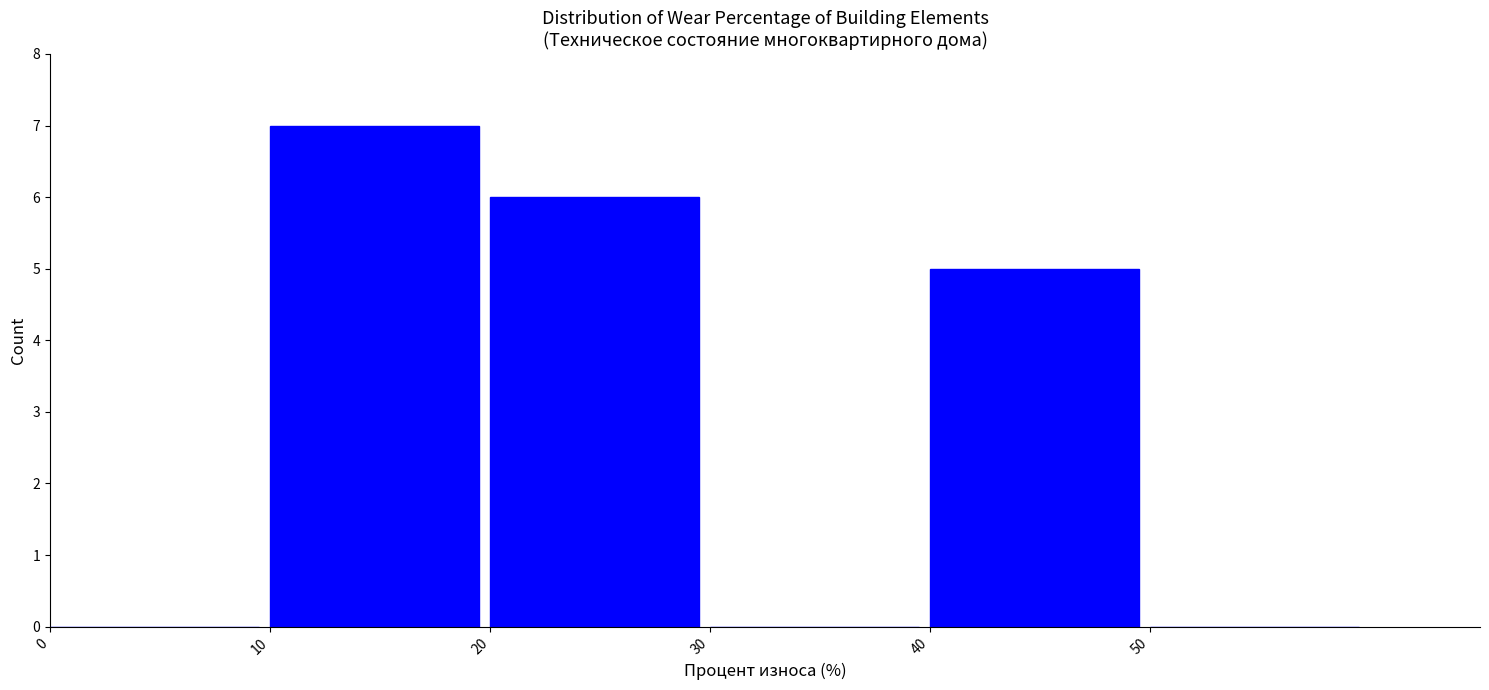

Reading left to right, transcribe this chart: for each bar, give the range it covers on the x-axis and its height. The values are not printed on the chart, so give them approximately, as read against the axis.

0 to 10: 0
10 to 20: 7
20 to 30: 6
30 to 40: 0
40 to 50: 5
50 to 60: 0